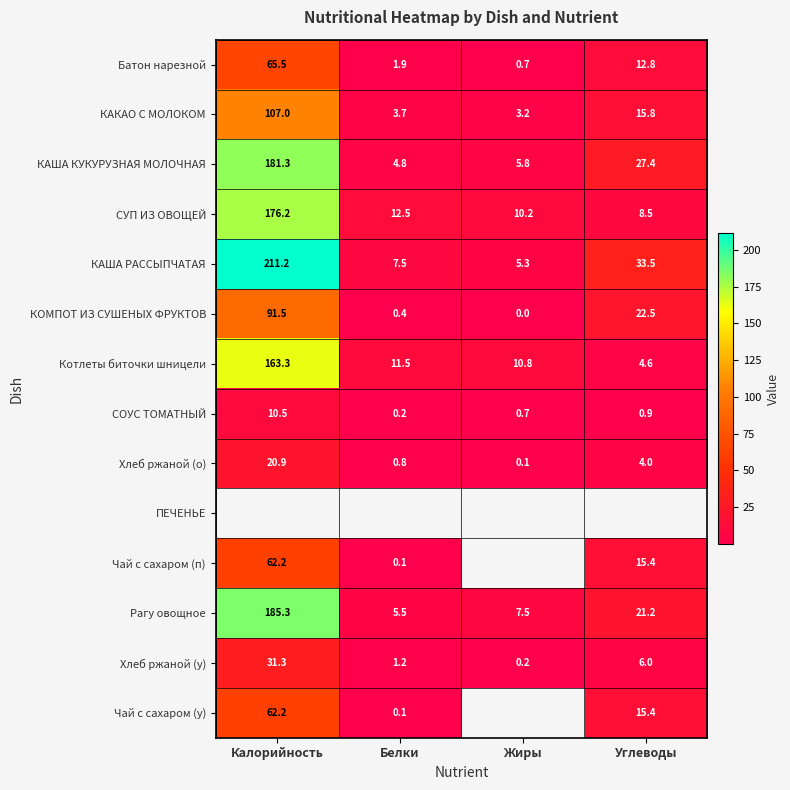

Which category has the highest value in the КАША РАССЫПЧАТАЯ series?

Калорийность